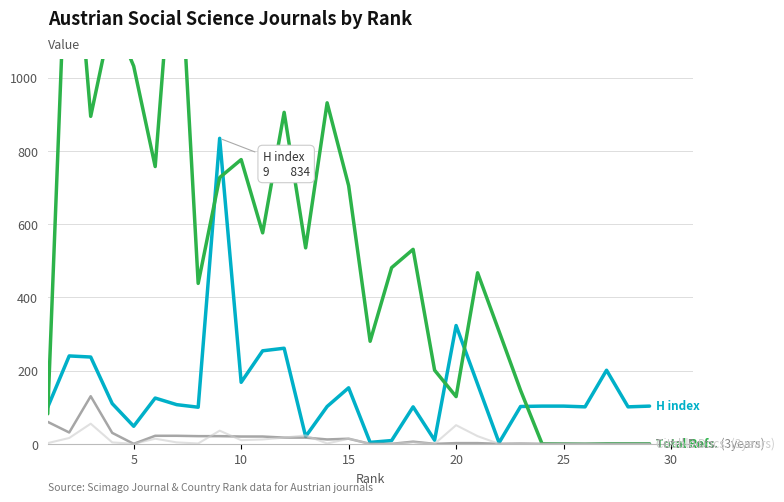

How many times do H index and Citable Docs. (3years) cross each other?

2